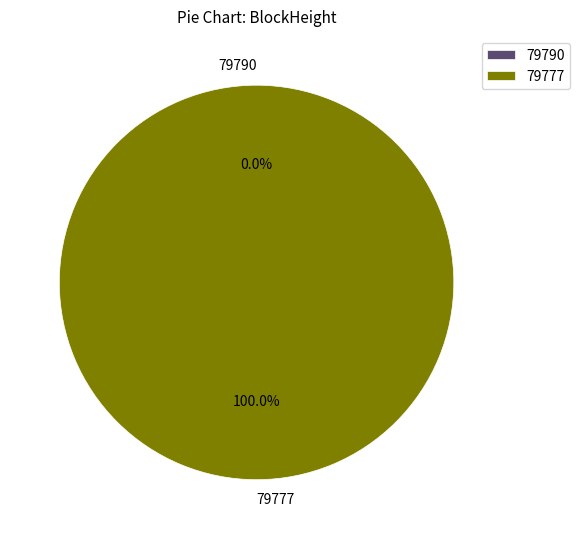

Does any single category account for the majority?

Yes